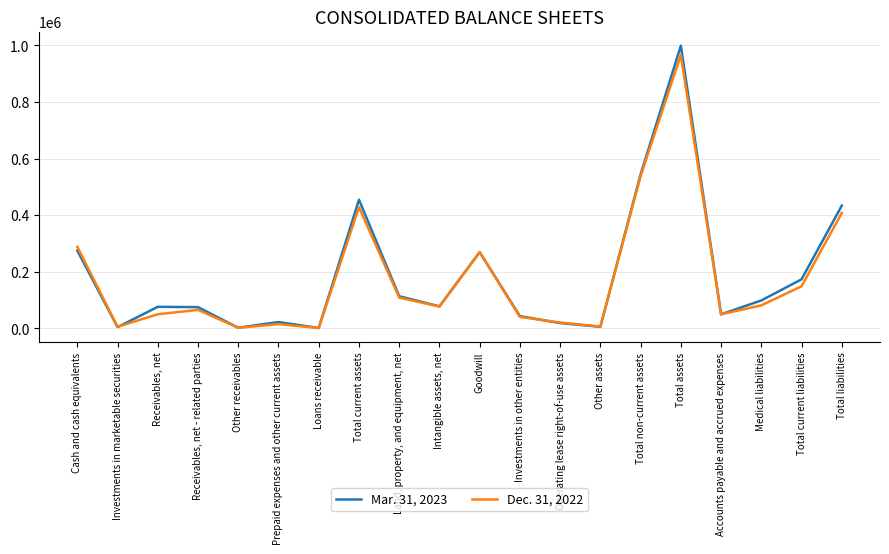

Is it true that Mar. 31, 2023 equals 98396 at Medical liabilities?

True